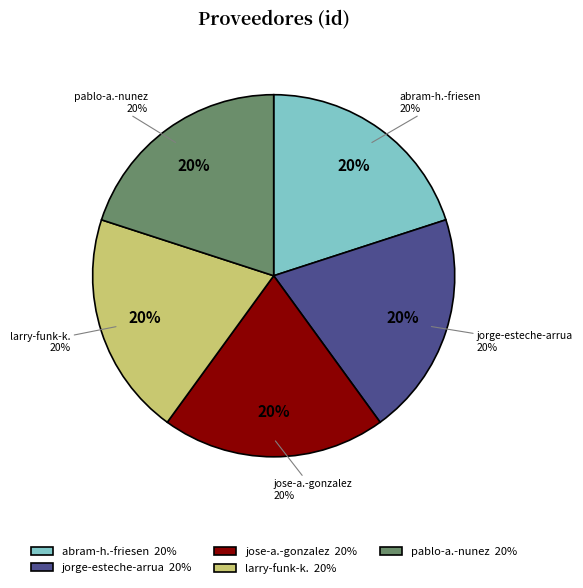

Is it true that jorge-esteche-arrua is 34% of the pie?

False